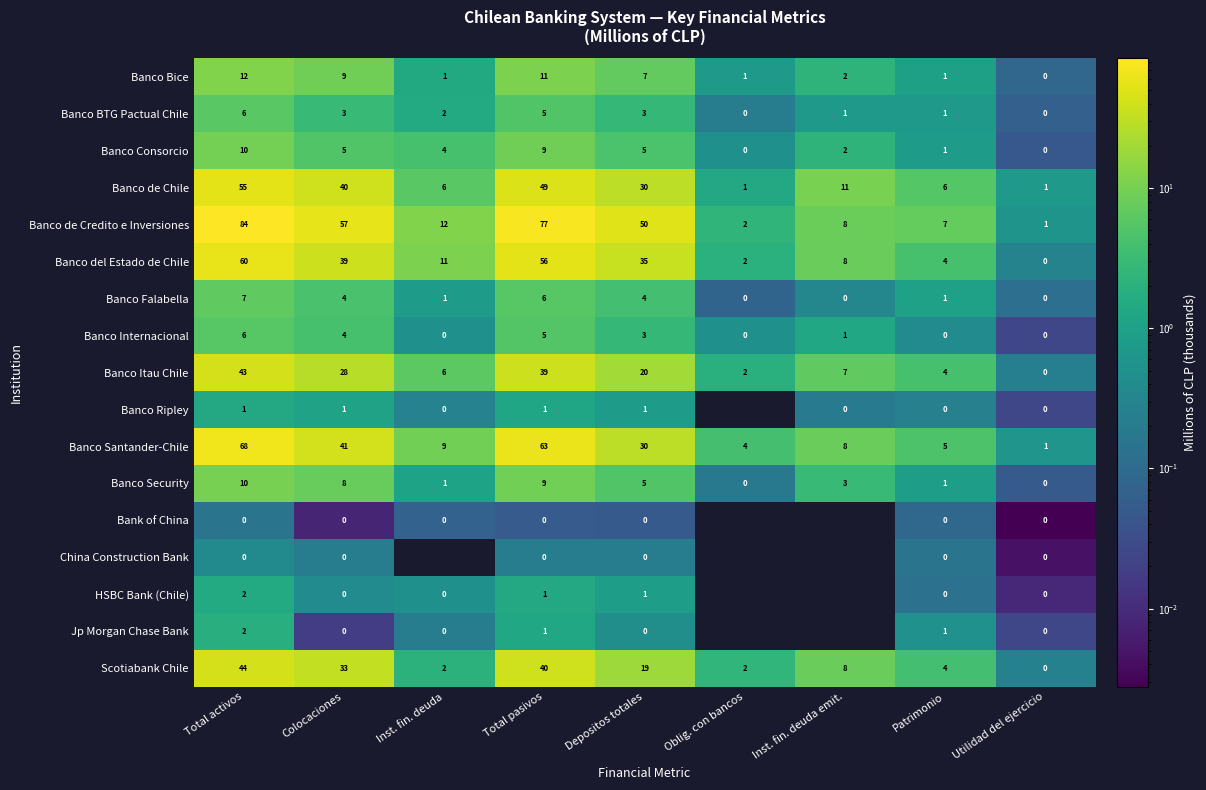

What is the spread (max minus min) of values at Oblig. con bancos?

4.0